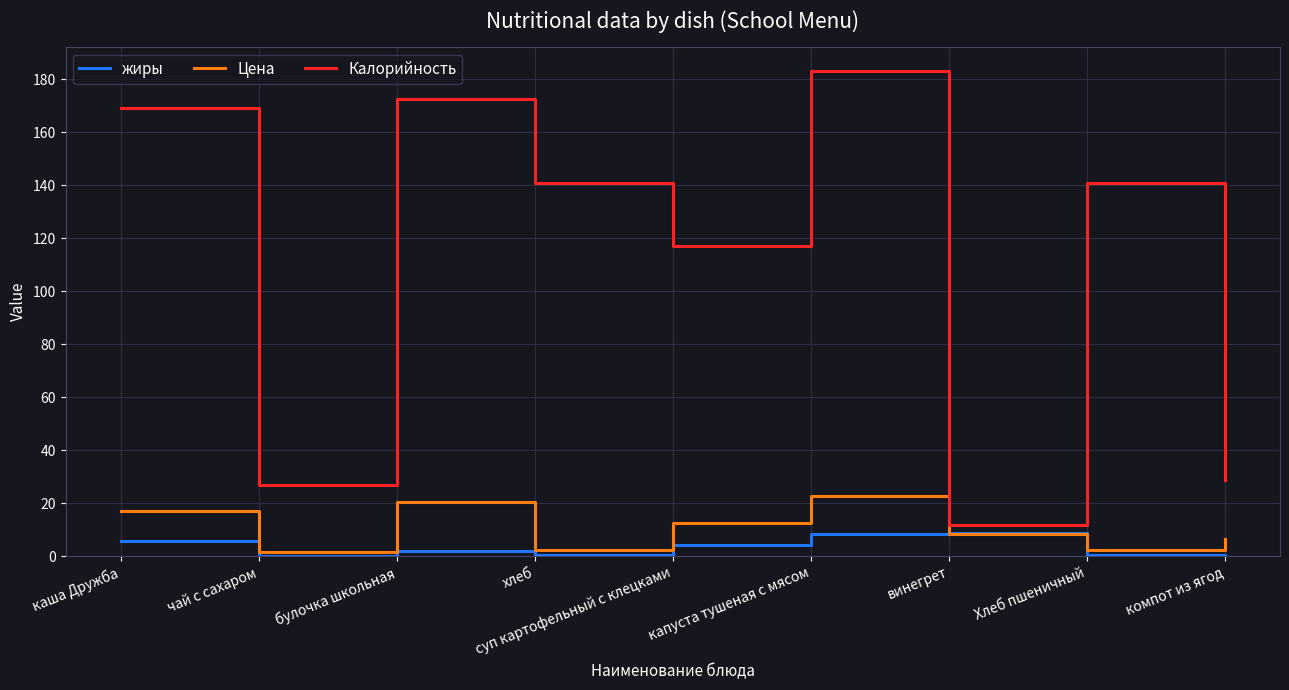

How many interior local valleys does the Калорийность series have?

3